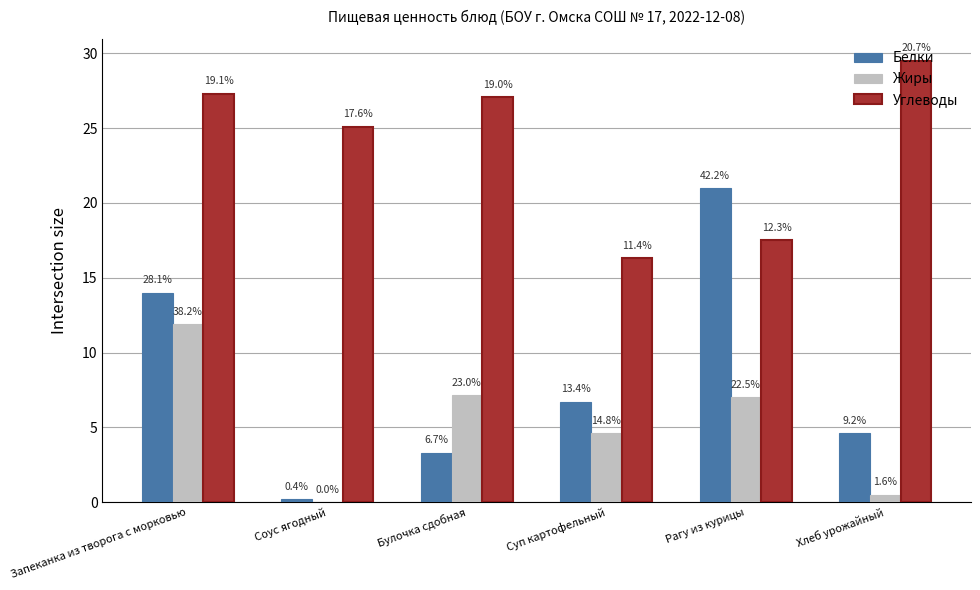

Where does the Белки series first go above 6?

Запеканка из творога с морковью